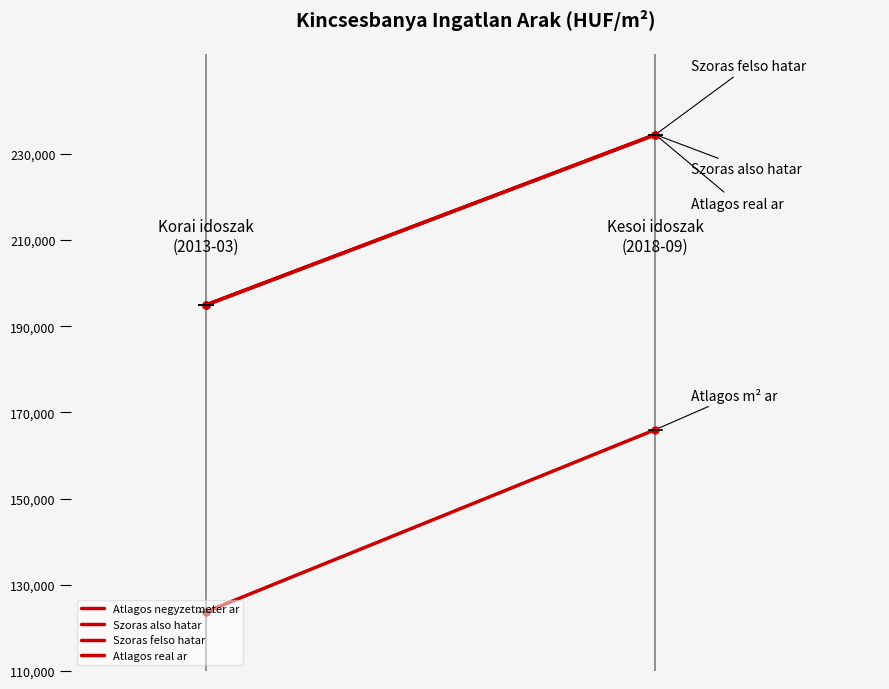

How many distinct data groups are displayed?

4